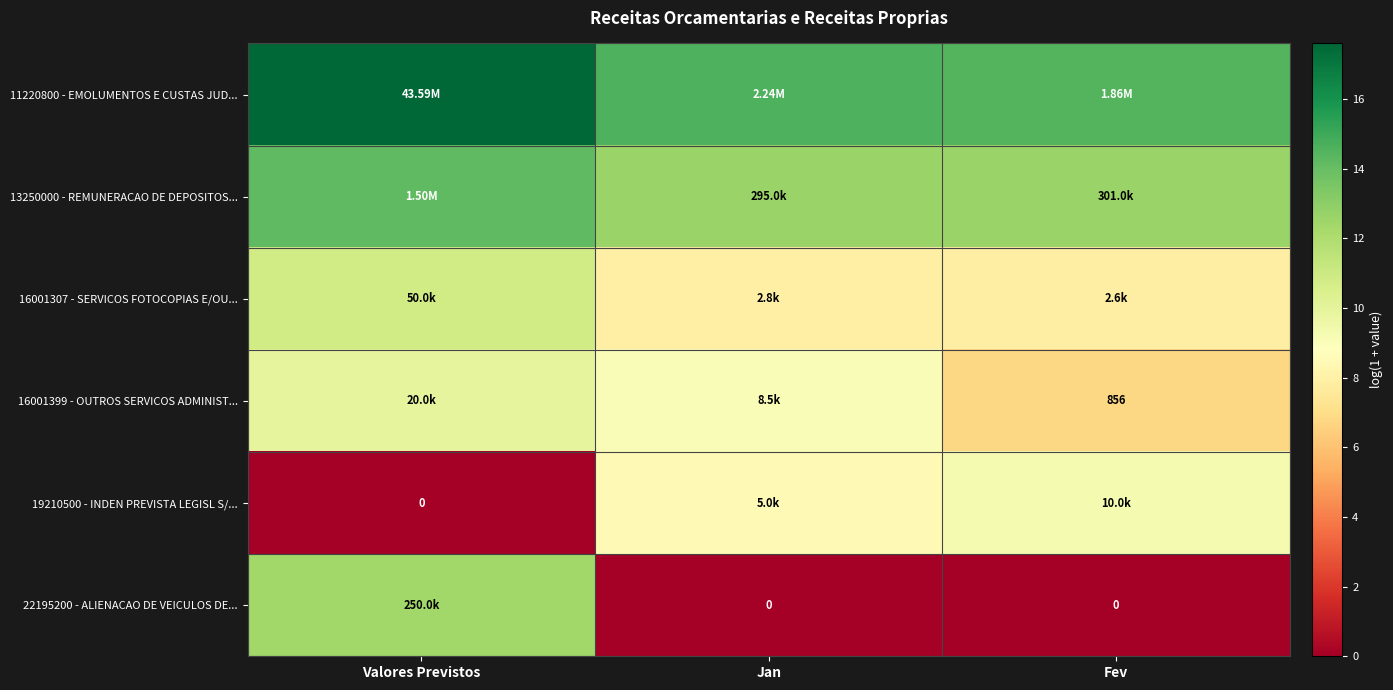

What is the maximum value shown in the chart?

17.6